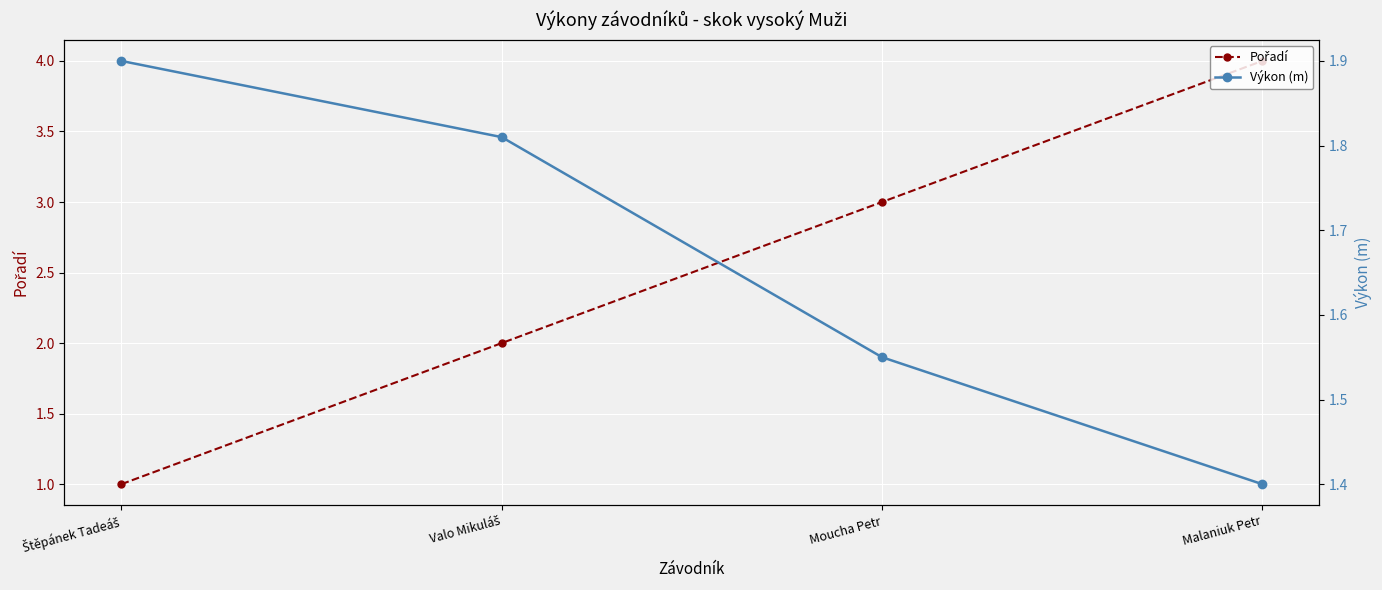

Where is Výkon (m) nearest to the value 1?

Malaniuk Petr